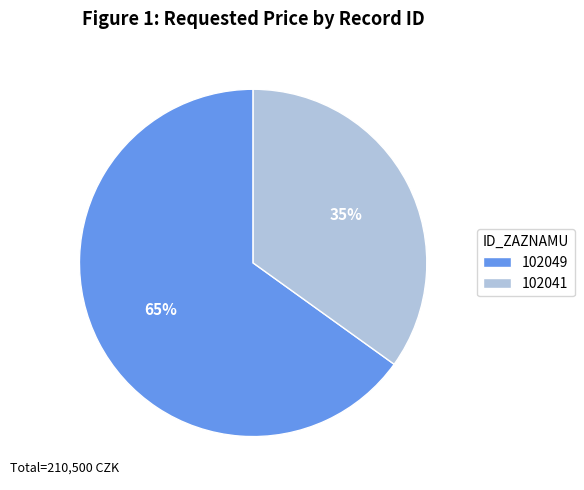

To the nearest percent, what is the difference between the 102041 and 102049 slice percentages?

30%